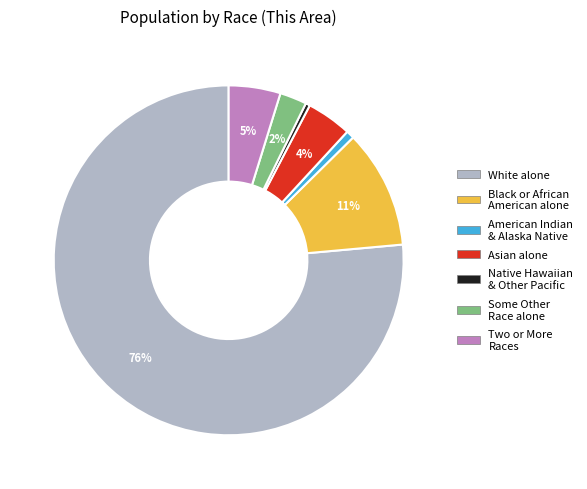

How many segments does this pie chart have?

7